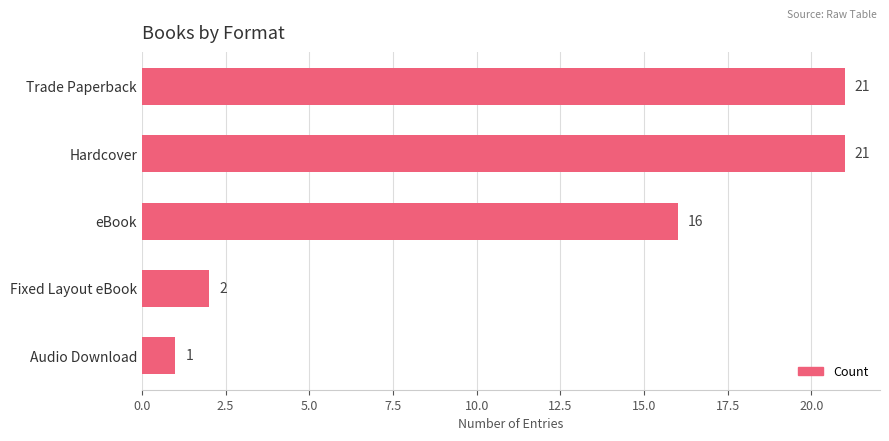

What is the difference between the maximum and minimum values?

20